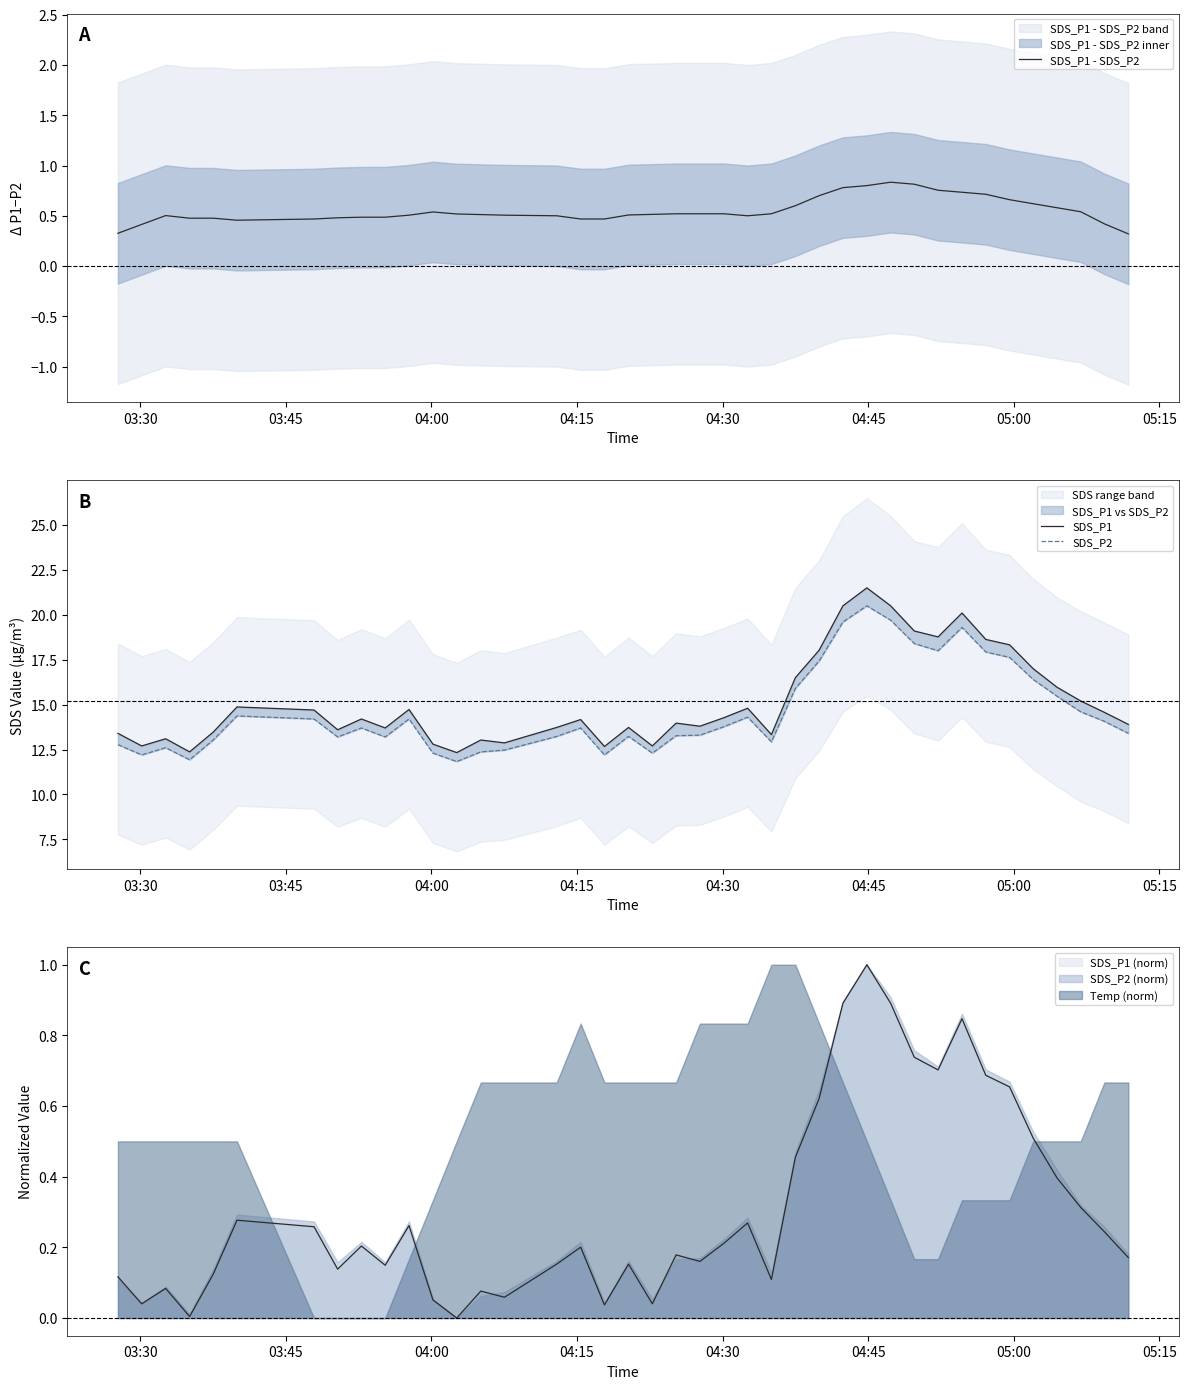

How many data points in SDS_P2 are less than 13?

11